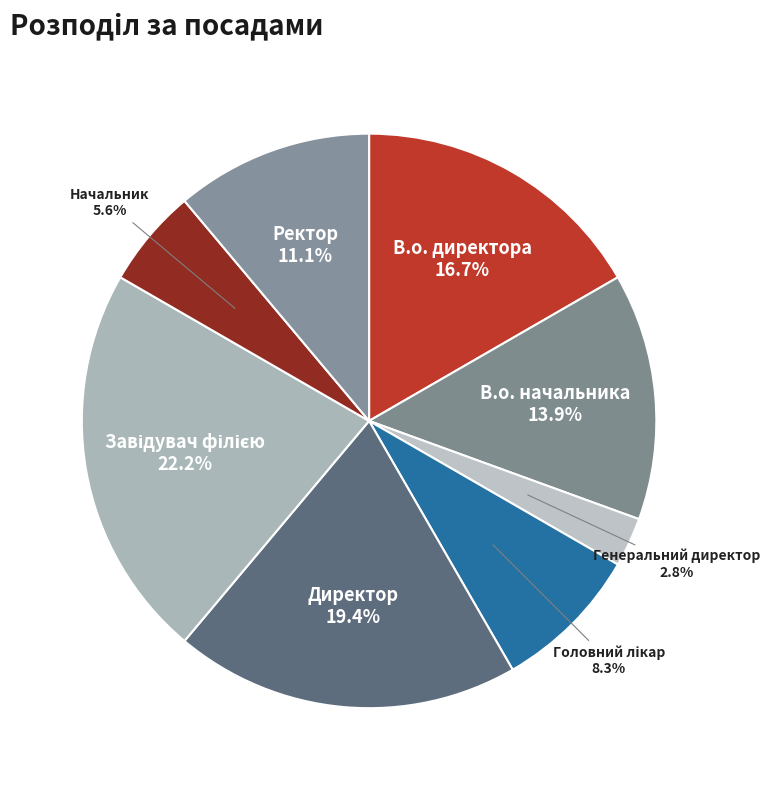

Is it true that В.о. начальника is 1% of the pie?

False